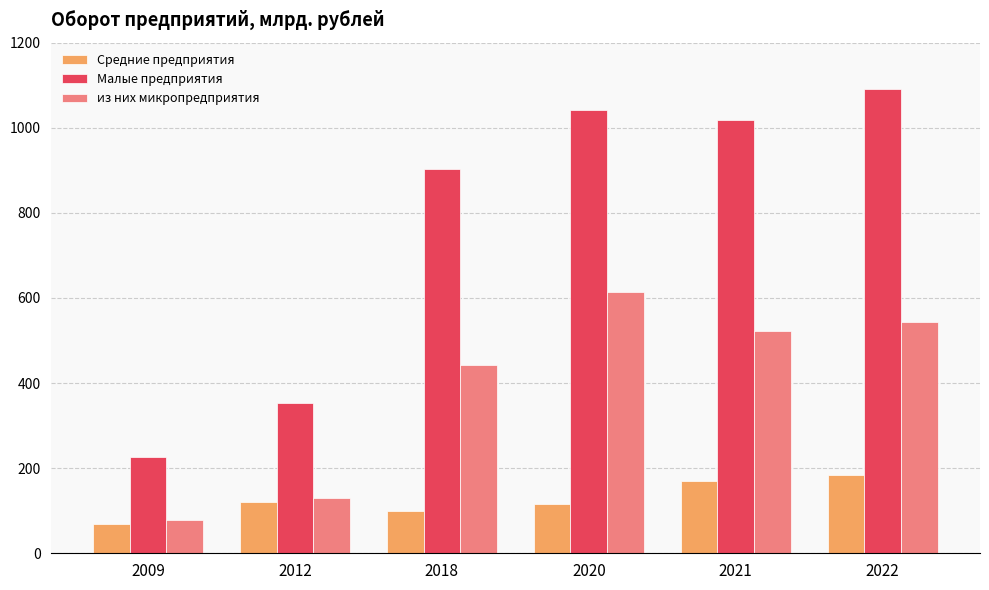

Which series has the widest spread of values?

Малые предприятия